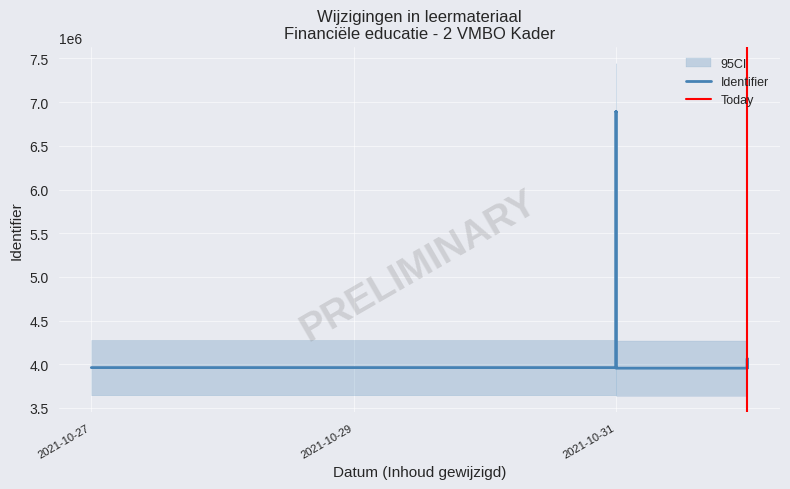

Where does the data first go above 3962142?

2021-10-27